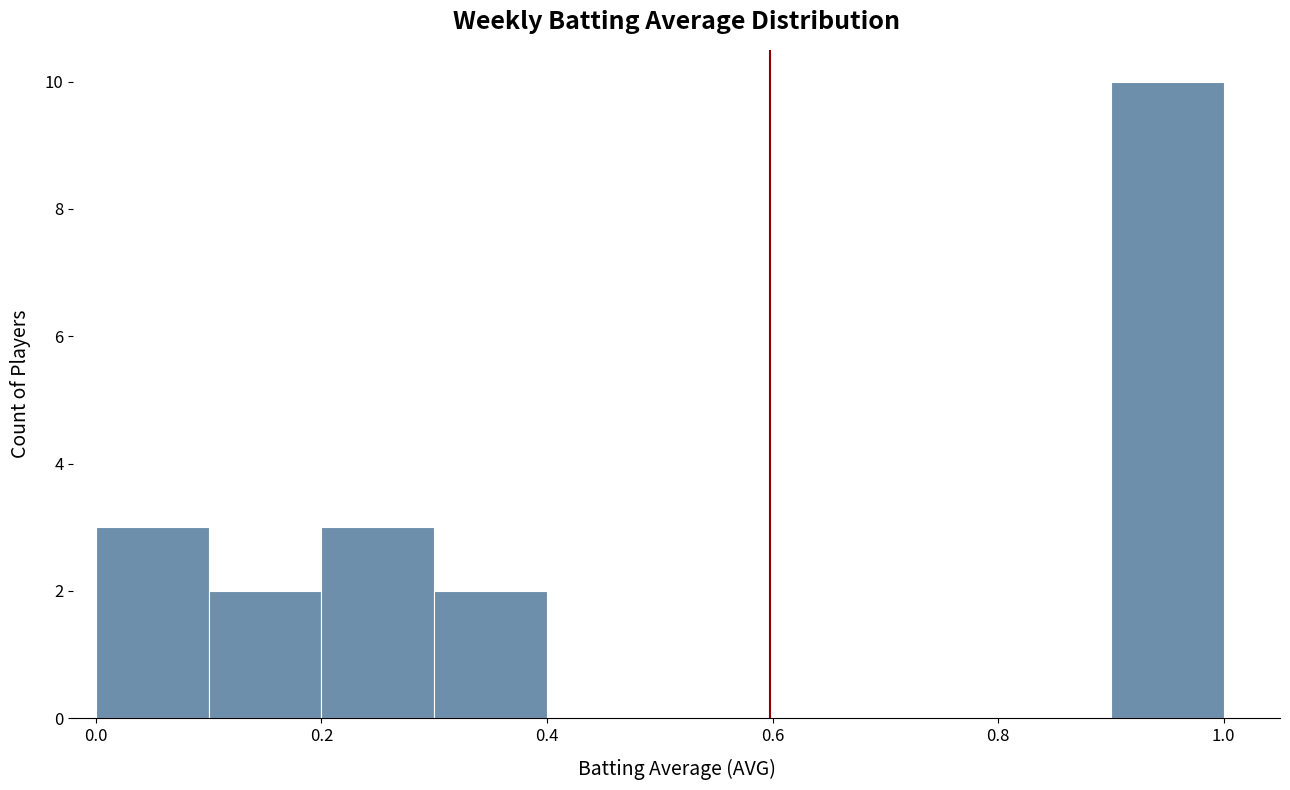

Over which range of the x-axis is the bar tallest?

0.9 to 1.0